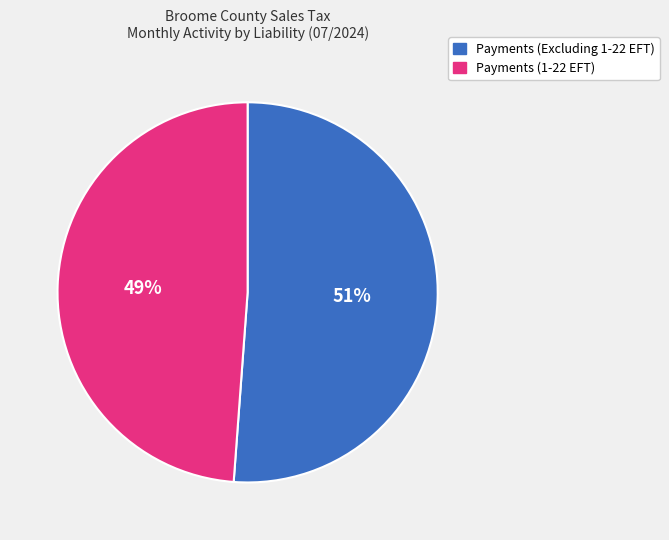

Is it true that Payments (1-22 EFT) is 61% of the pie?

False